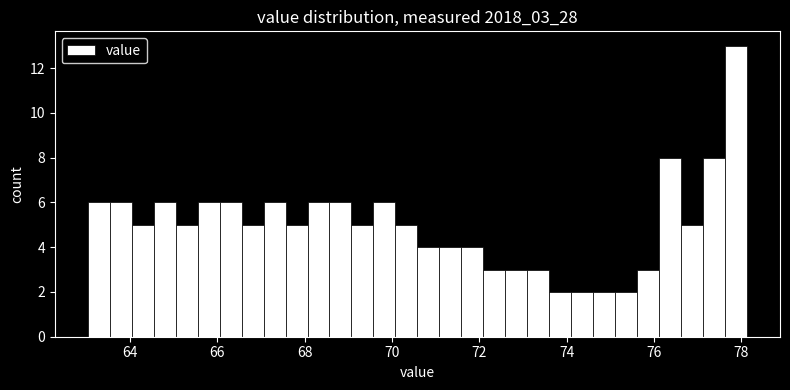

Read against the x-axis, roughly where is the centre of the tallest bar?

77.8